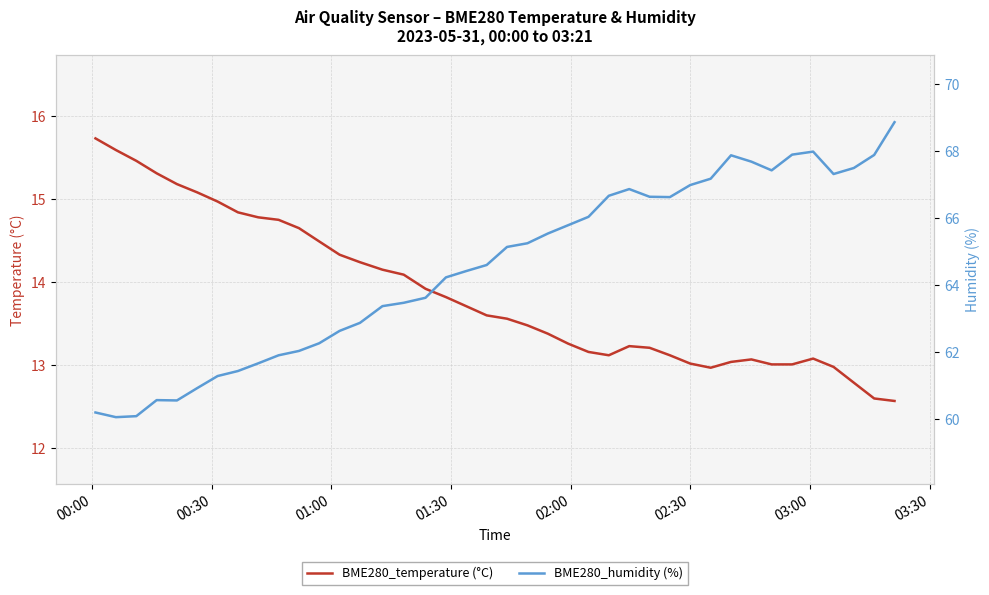

How many lines are shown in the chart?

2